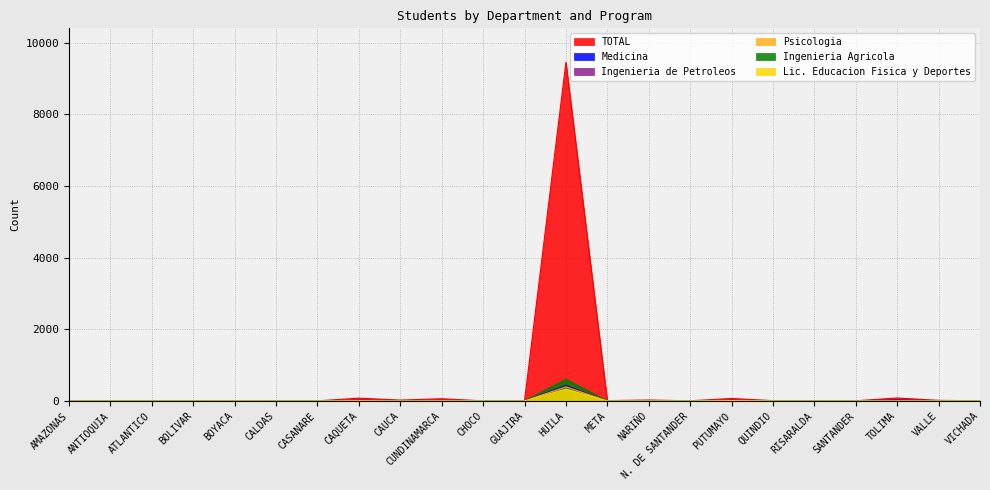

Which series has the widest spread of values?

TOTAL